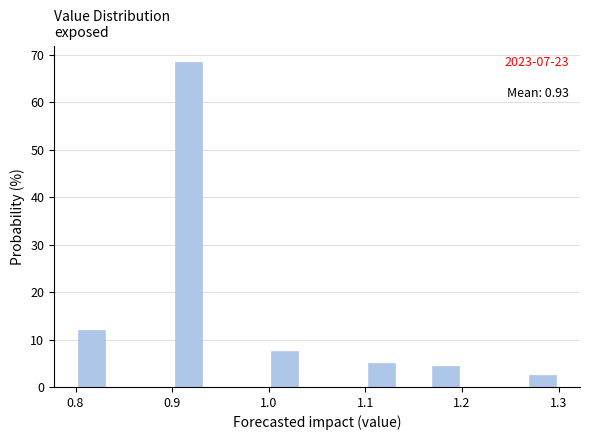

Around what value on the x-axis is the tallest bar? Give the approximate position of its centre, as read against the axis.

0.92